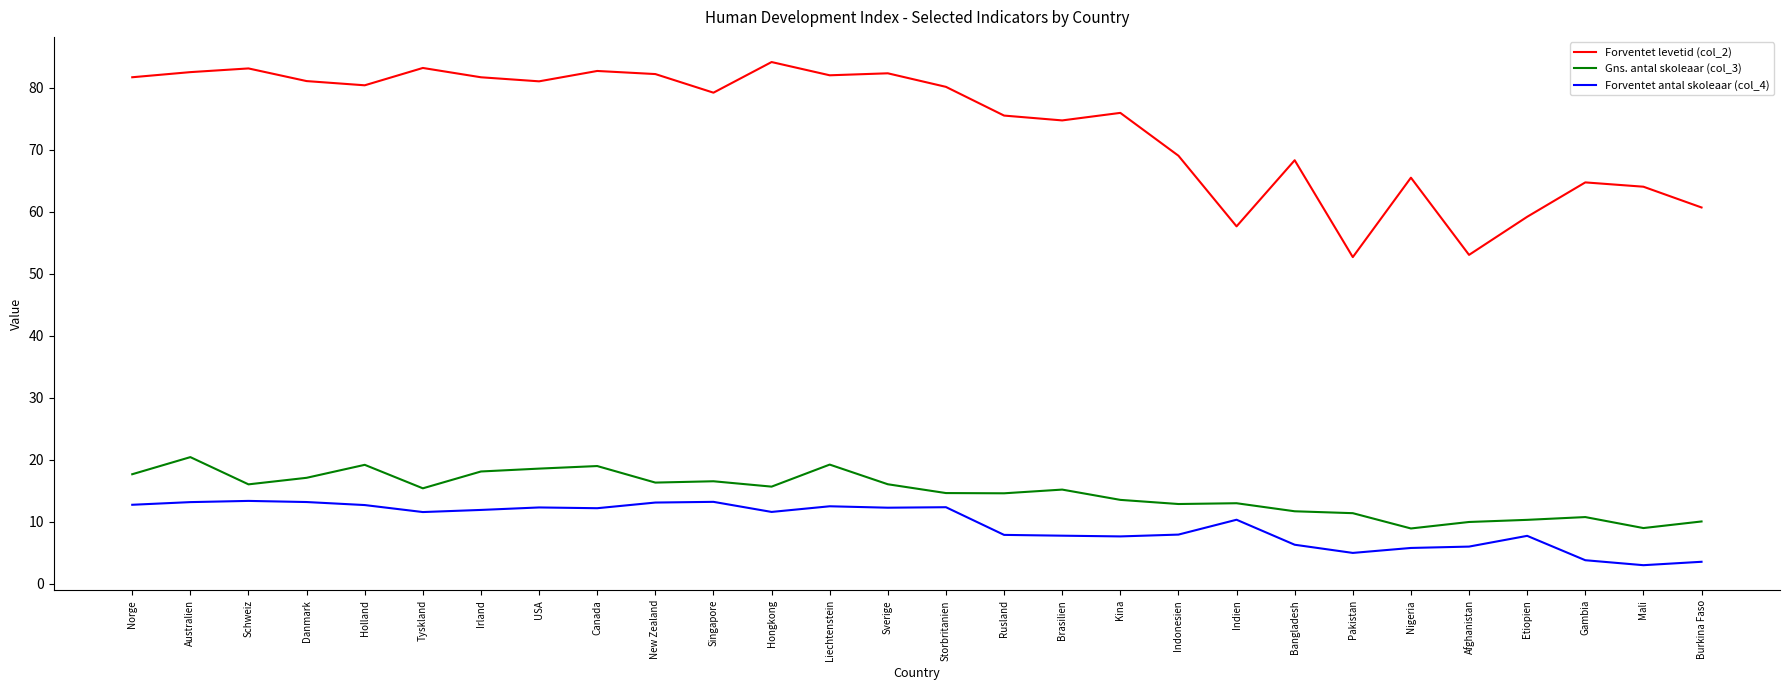

Does the chart have visible grid lines?

No